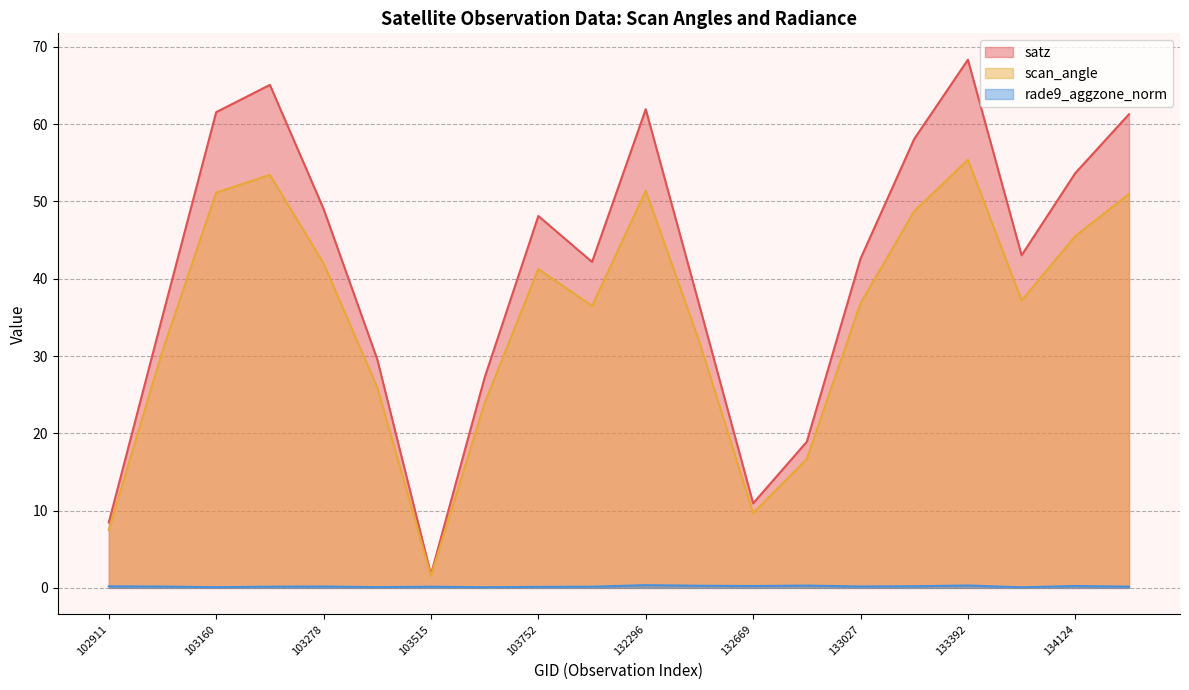

True or false: satz and rade9_aggzone_norm intersect in this chart.

False